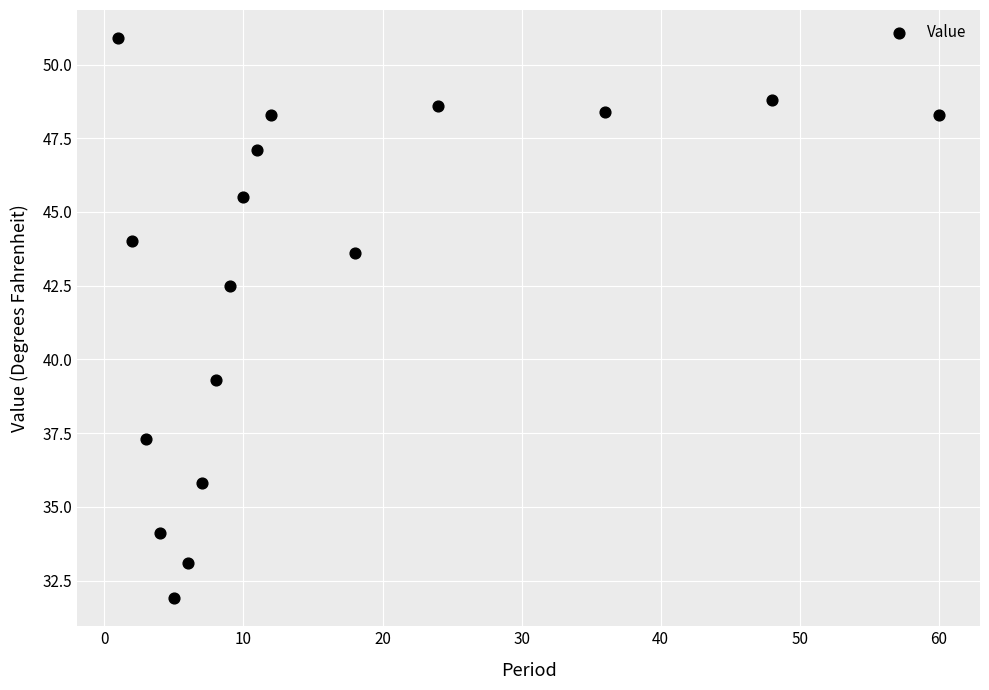

What is the range of X values (max minus min)?

59.0